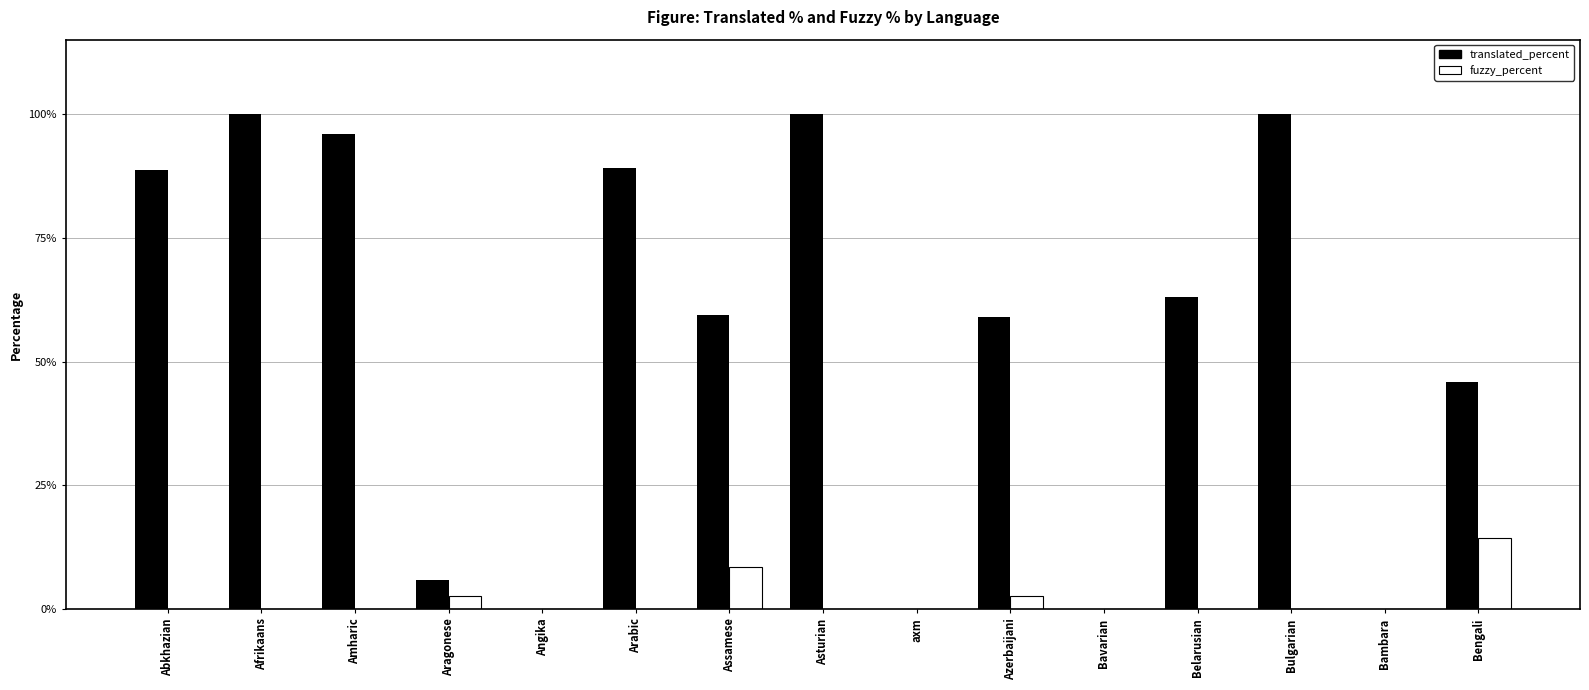

The value of fuzzy_percent at Assamese is 13.4. True or false?

False